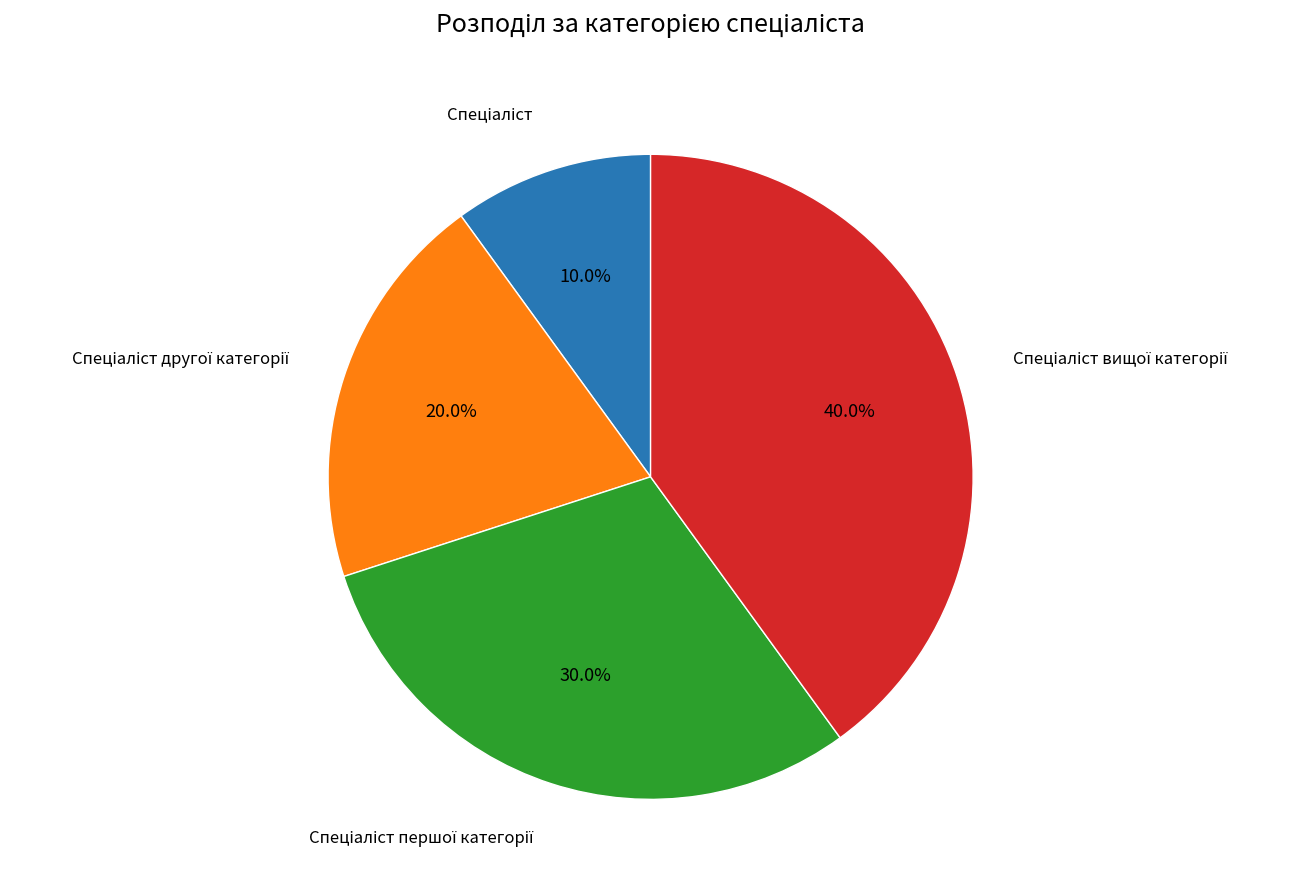

Is there a majority slice in this chart?

No